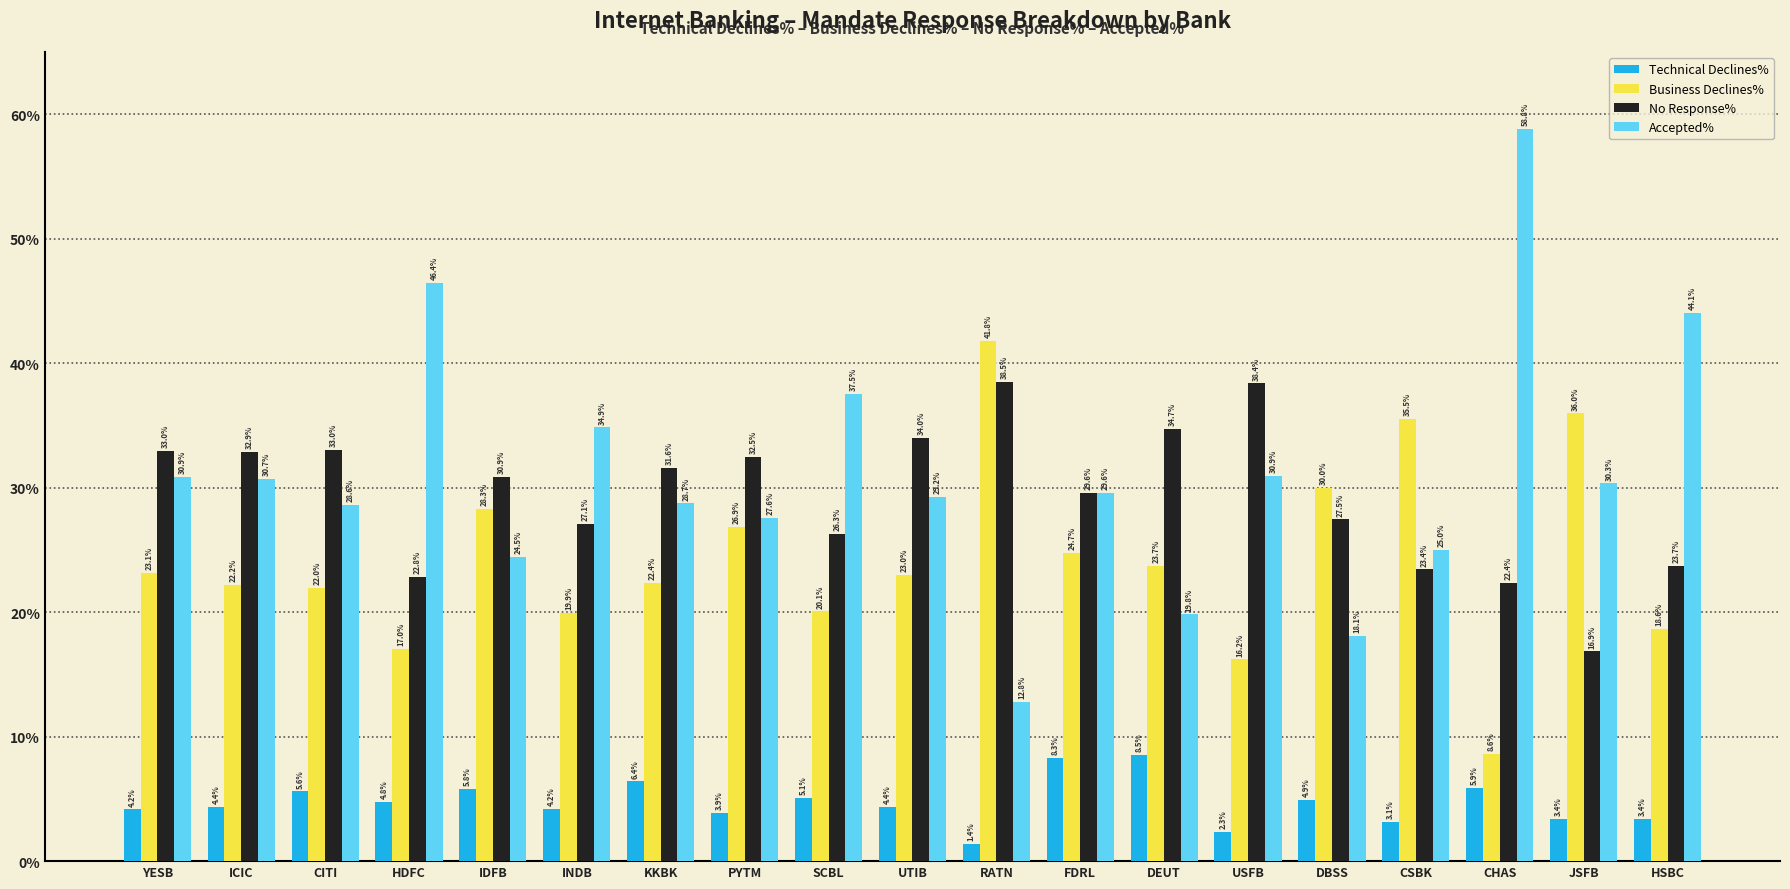

List the series in order of their peak value, lowest first.

Technical Declines%, No Response%, Business Declines%, Accepted%